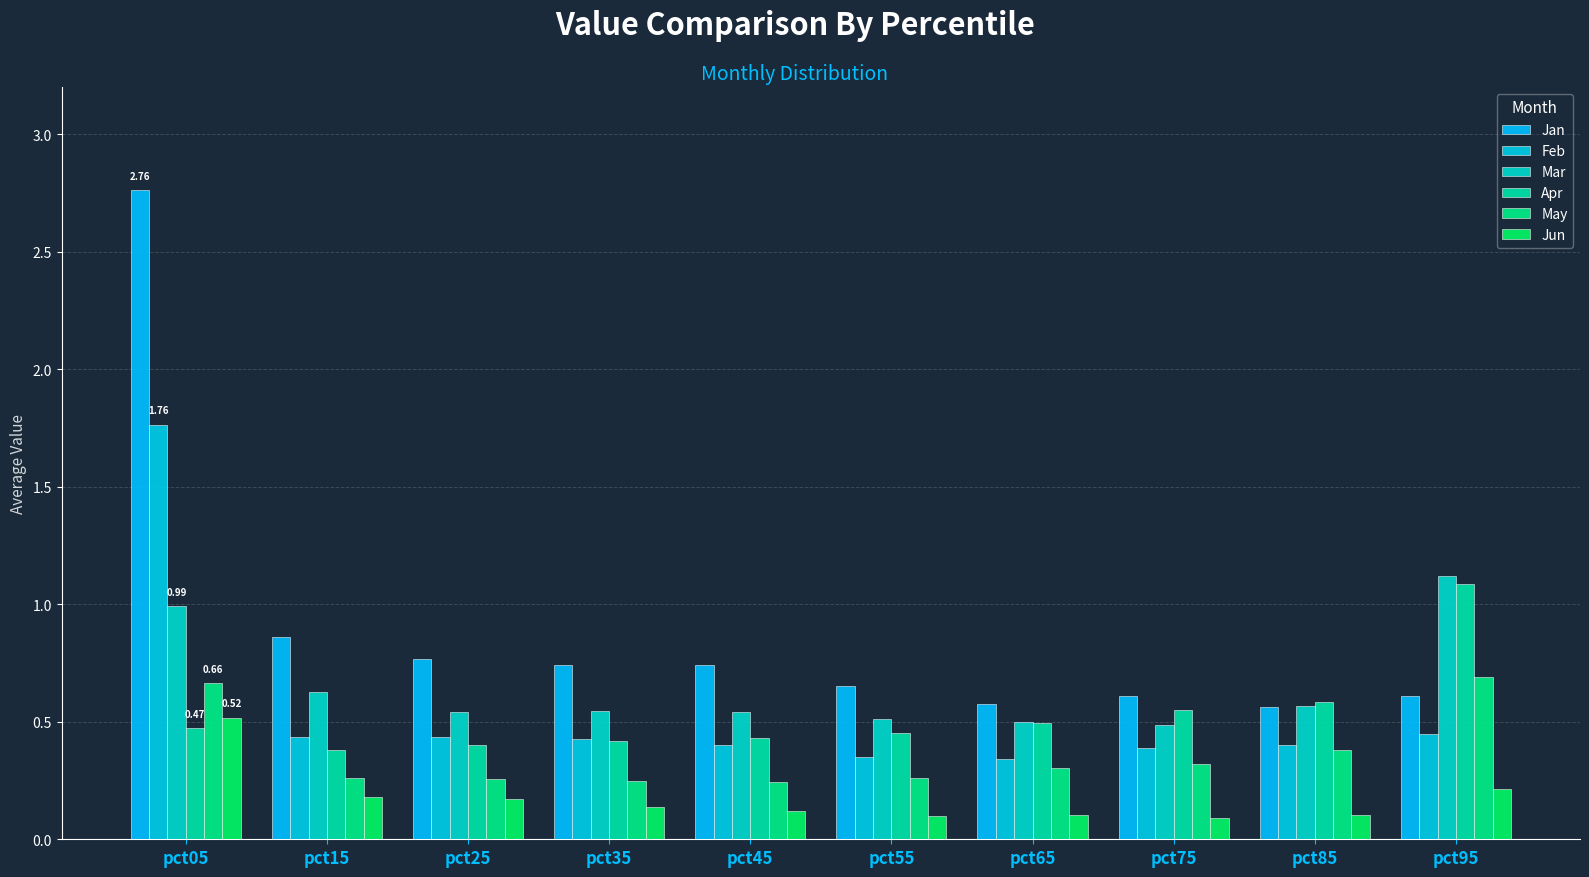

Which category has the lowest value in the Apr series?

pct15